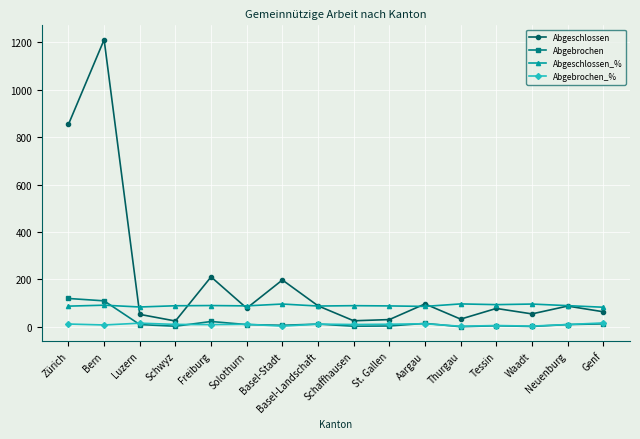

Between Solothurn and Thurgau, which series saw the biggest shift?

Abgeschlossen